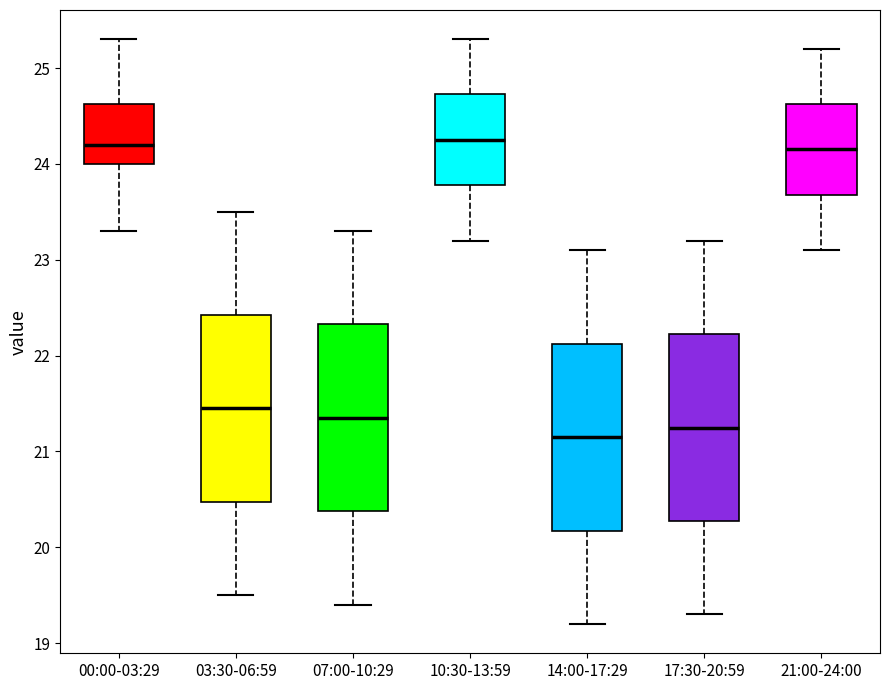

Reading left to right, transcribe this box plot: for each box, give where its median line is, the range the box spans, and where its two whiskers end, as read against the y-axis. The values are not printed on the chart, so give them approximately, as read against the axis.

00:00-03:29: median 24.2, box 24.0 to 24.6, whiskers 23.3 to 25.3
03:30-06:59: median 21.5, box 20.5 to 22.4, whiskers 19.5 to 23.5
07:00-10:29: median 21.4, box 20.4 to 22.3, whiskers 19.4 to 23.3
10:30-13:59: median 24.3, box 23.8 to 24.7, whiskers 23.2 to 25.3
14:00-17:29: median 21.2, box 20.2 to 22.1, whiskers 19.2 to 23.1
17:30-20:59: median 21.3, box 20.3 to 22.2, whiskers 19.3 to 23.2
21:00-24:00: median 24.2, box 23.7 to 24.6, whiskers 23.1 to 25.2